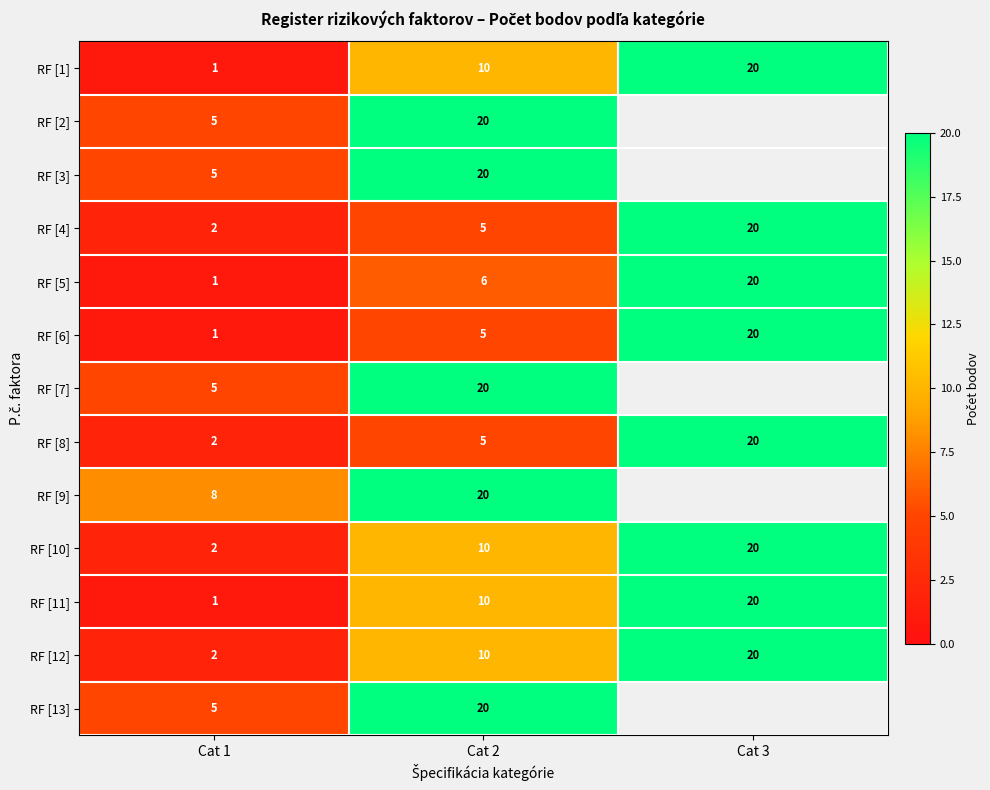

The value of RF [11] at Cat 2 is 2. True or false?

False